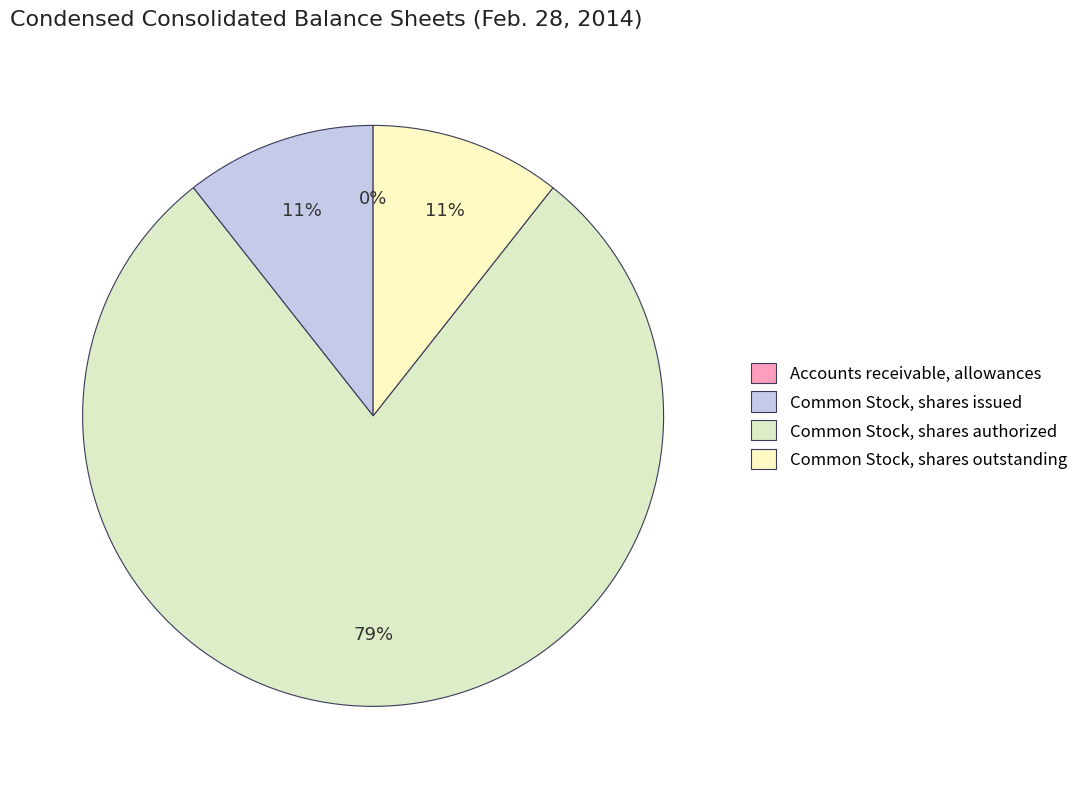

Is Common Stock, shares outstanding the majority of the pie?

No